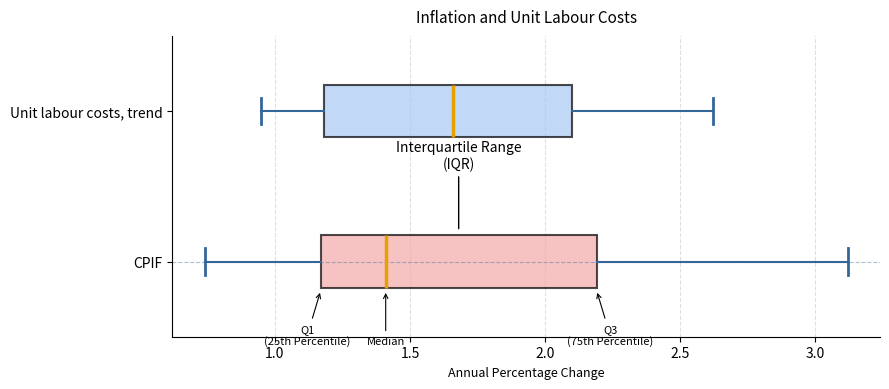

Which box is the widest, from its left edge to its right edge?

CPIF